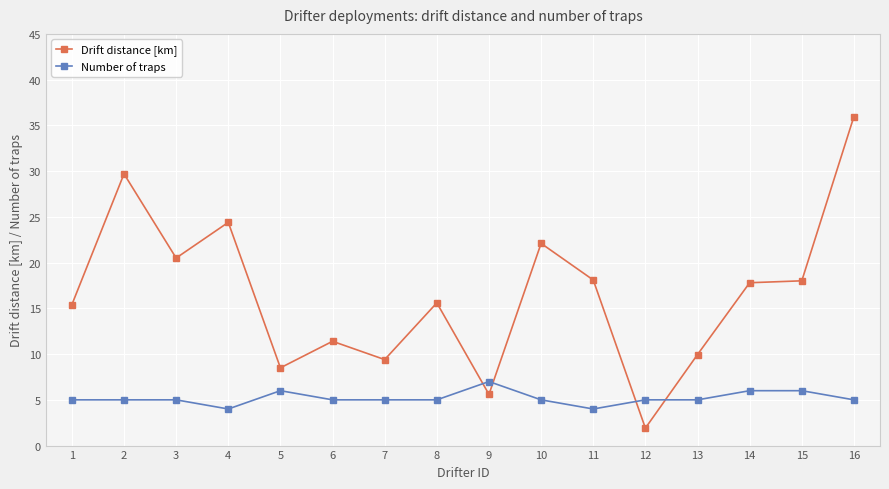

The value of Drift distance [km] at 15 is 4.3. True or false?

False